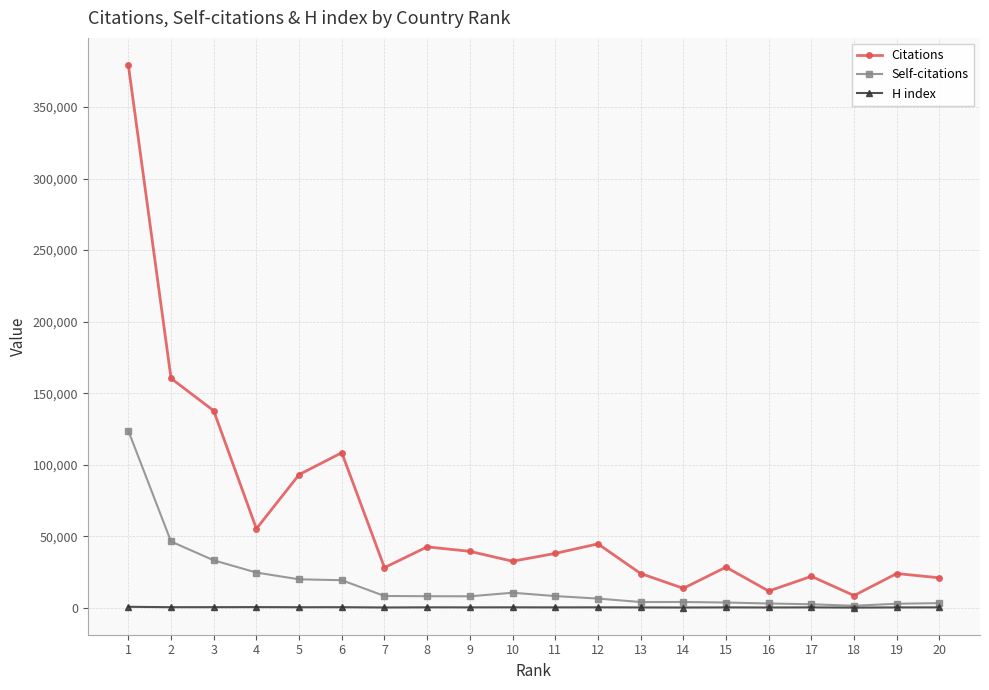

True or false: H index has more than 0 points higher than both neighbors.

True